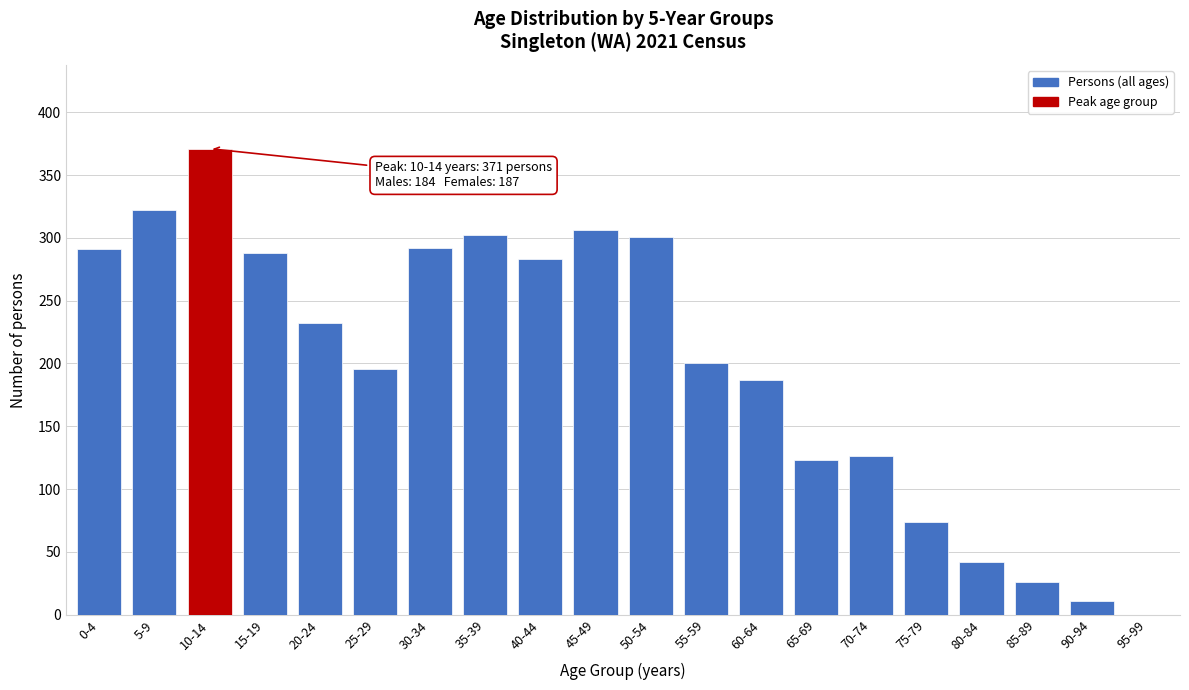

Is it true that the value at 35-39 is 302?

True